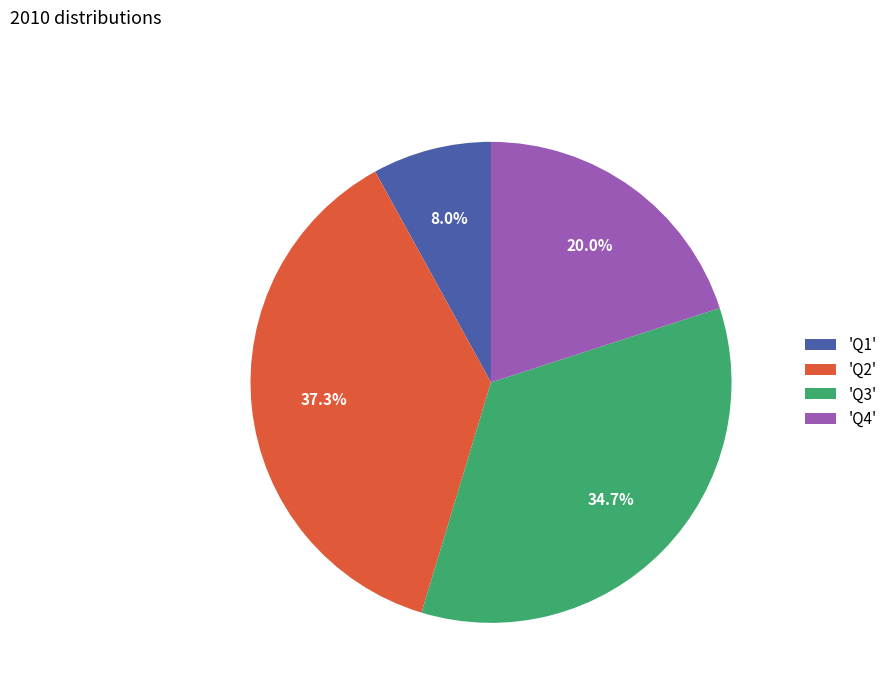

How many segments does this pie chart have?

4